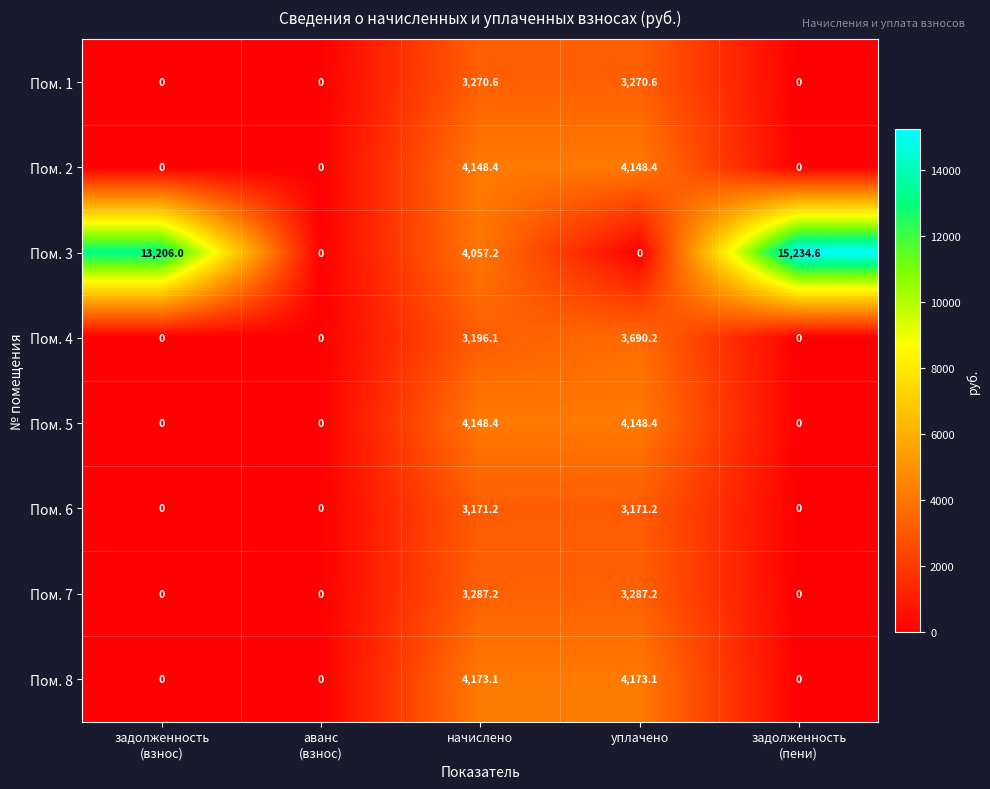

Between аванс
(взнос) and уплачено, which series saw the biggest shift?

Пом. 8